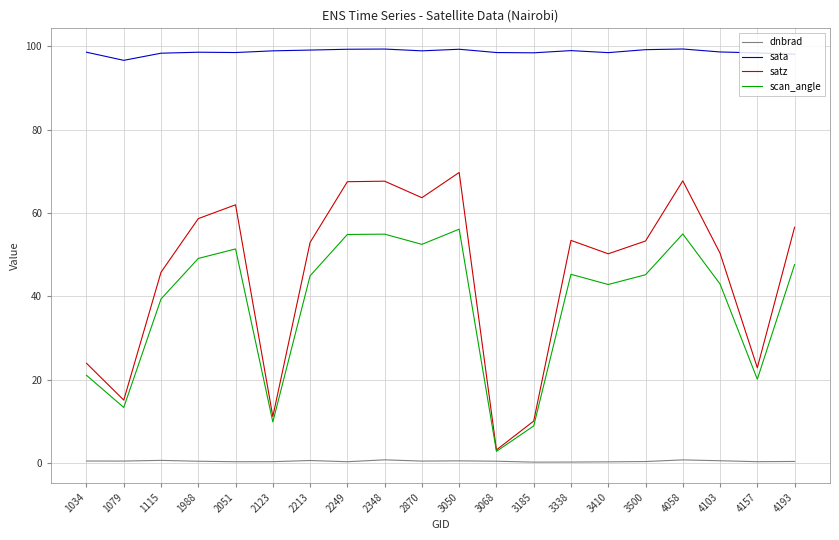

Where is satz nearest to the value 36?

1115